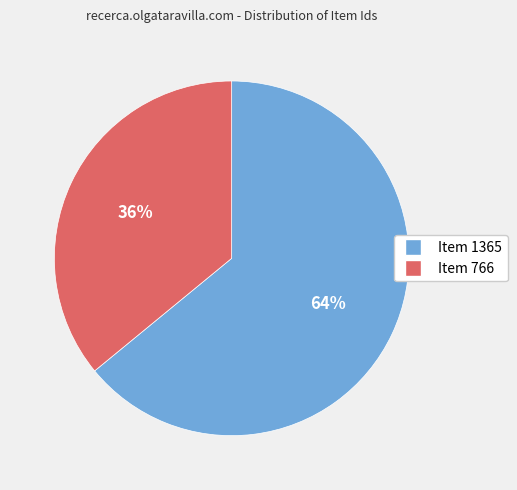

Does Item 1365 represent more than half of the total?

Yes